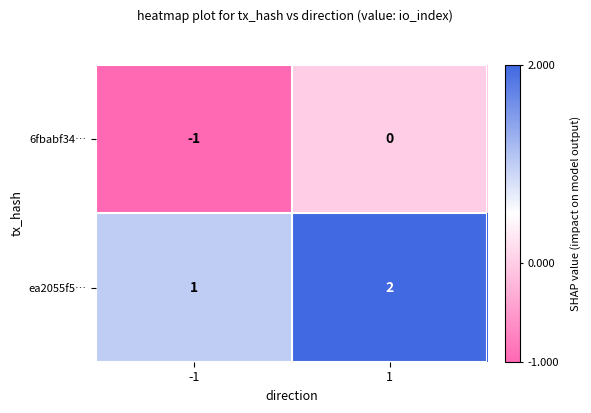

What is the sum of all ea2055f5… values?

3